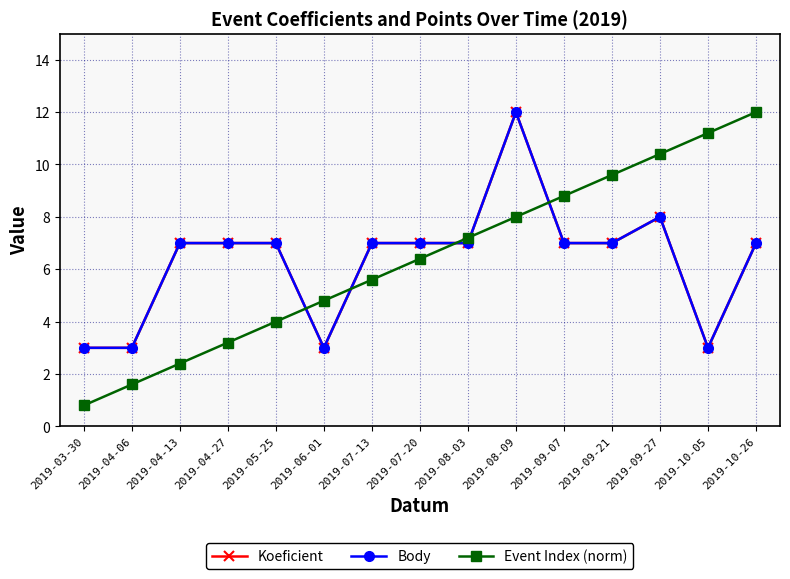

How many data points in Koeficient are less than 7?

4